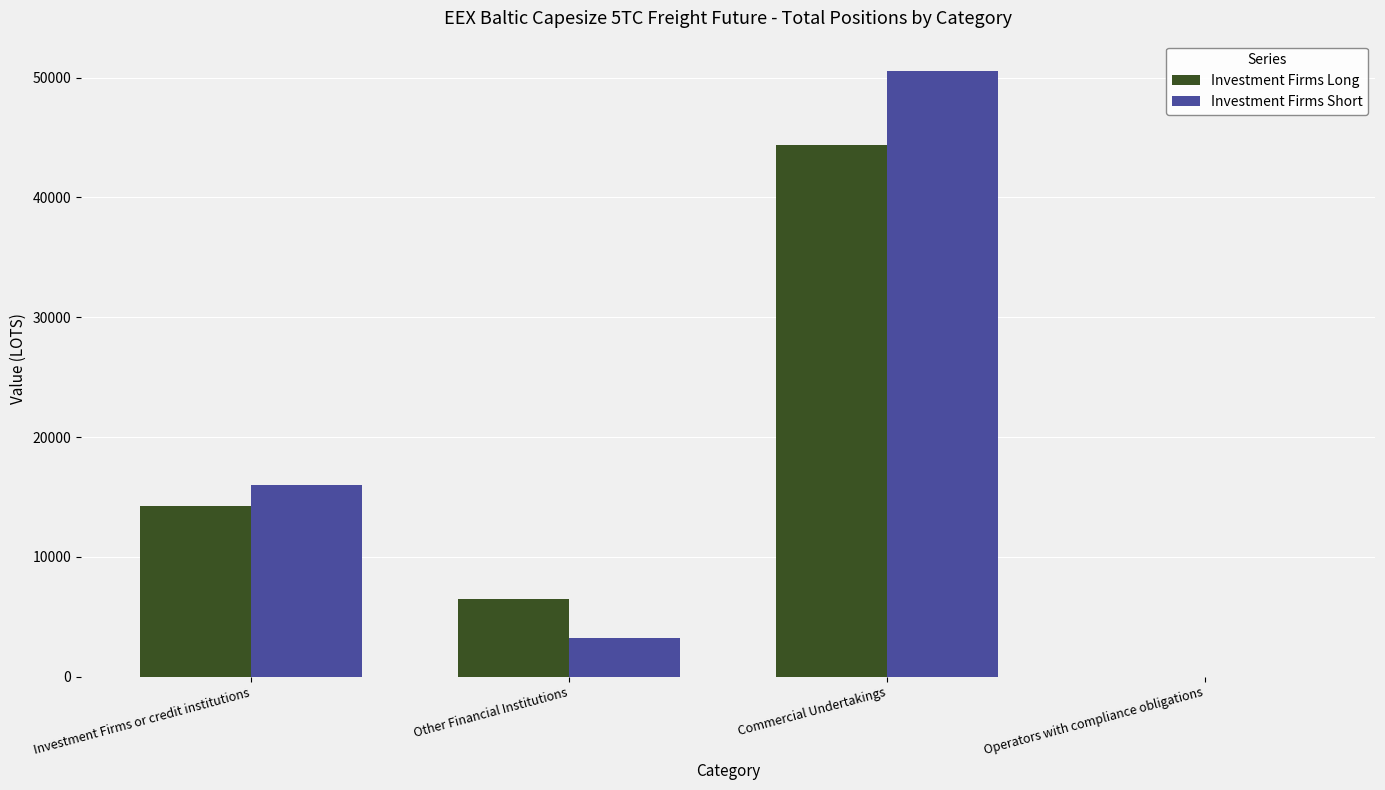

Which category has the highest value in the Investment Firms Long series?

Commercial Undertakings